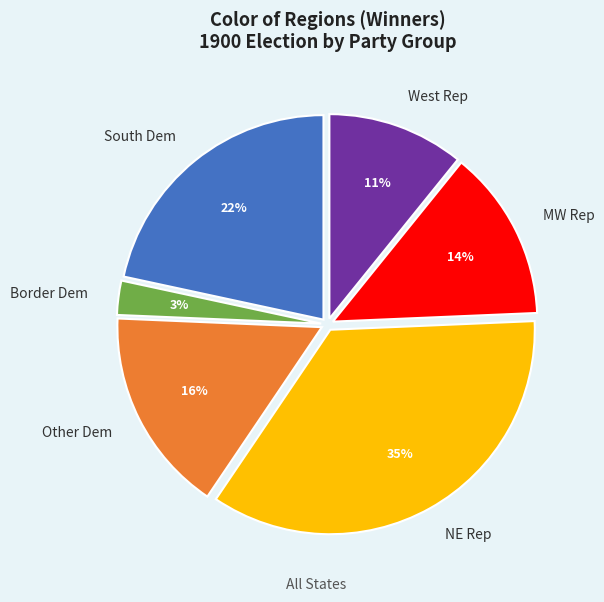

To the nearest percent, what percentage of the pie is MW Rep?

14%